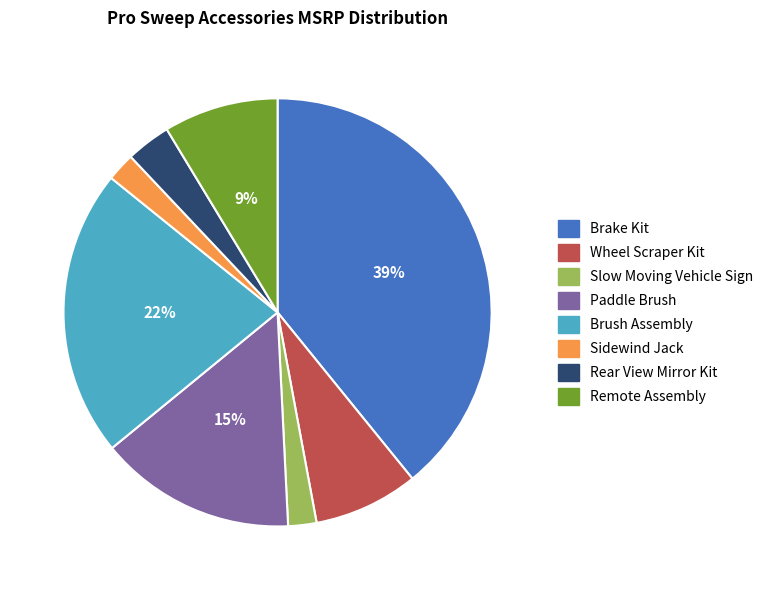

Is there any slice that represents more than half of the pie?

No